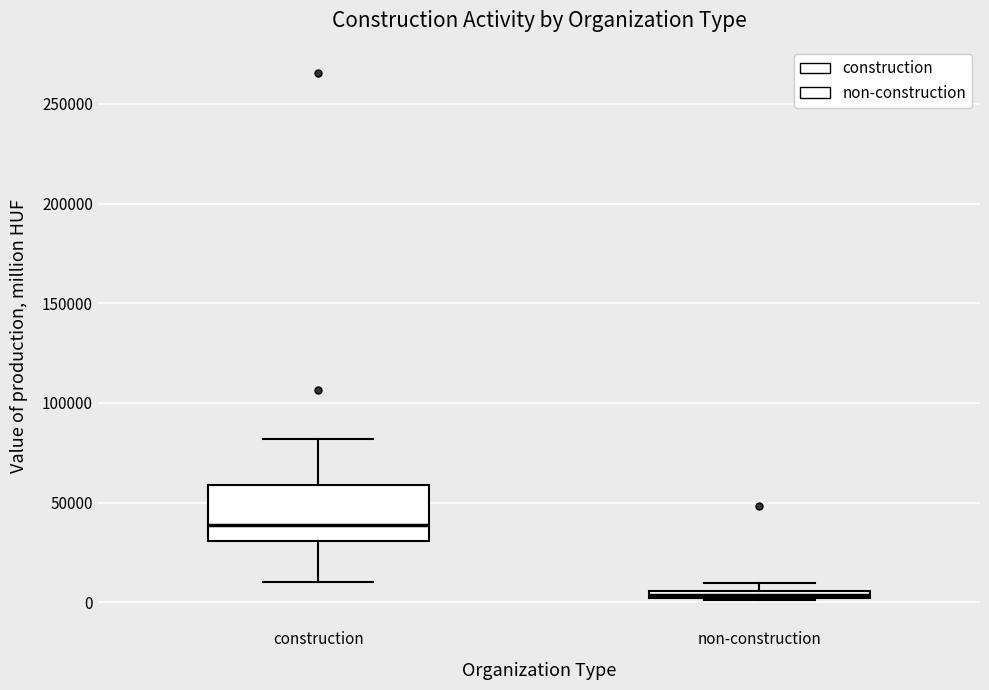

Which box has the highest median line?

construction